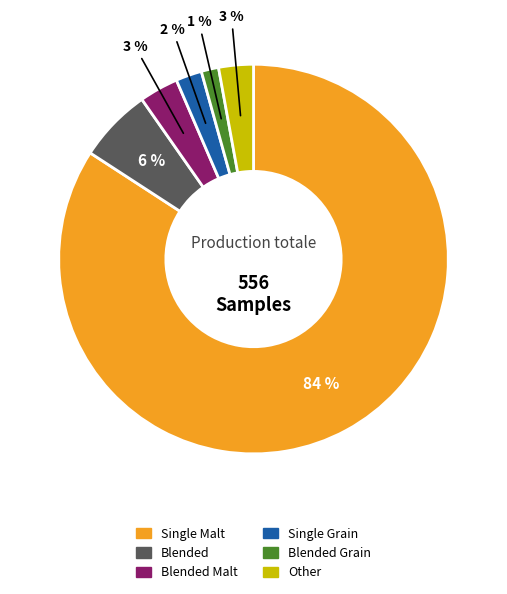

To the nearest percent, what is the average slice percentage?

17%